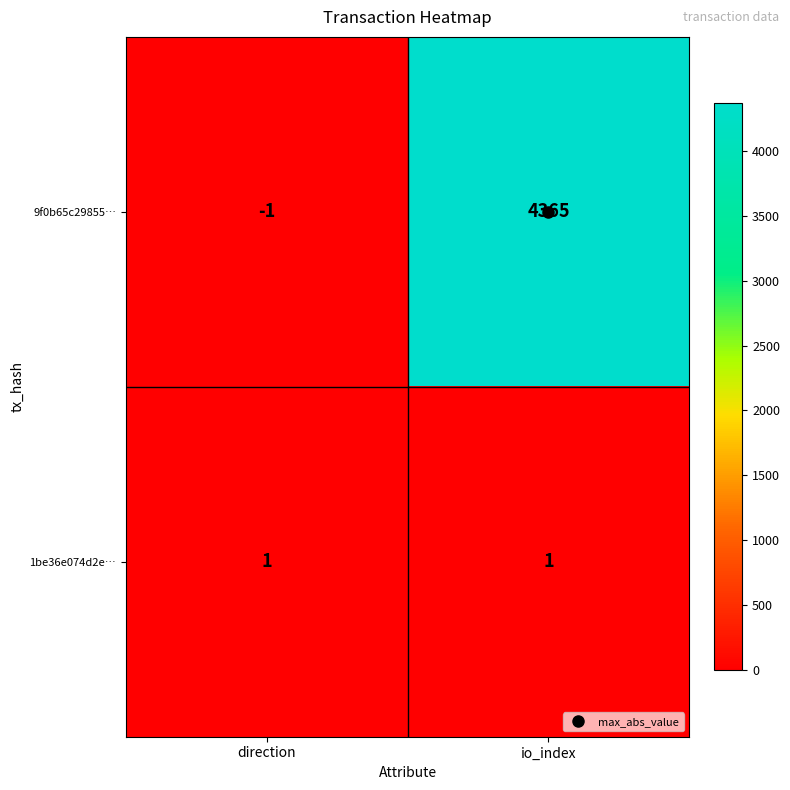

Between direction and io_index, which series saw the biggest shift?

9f0b65c29855…